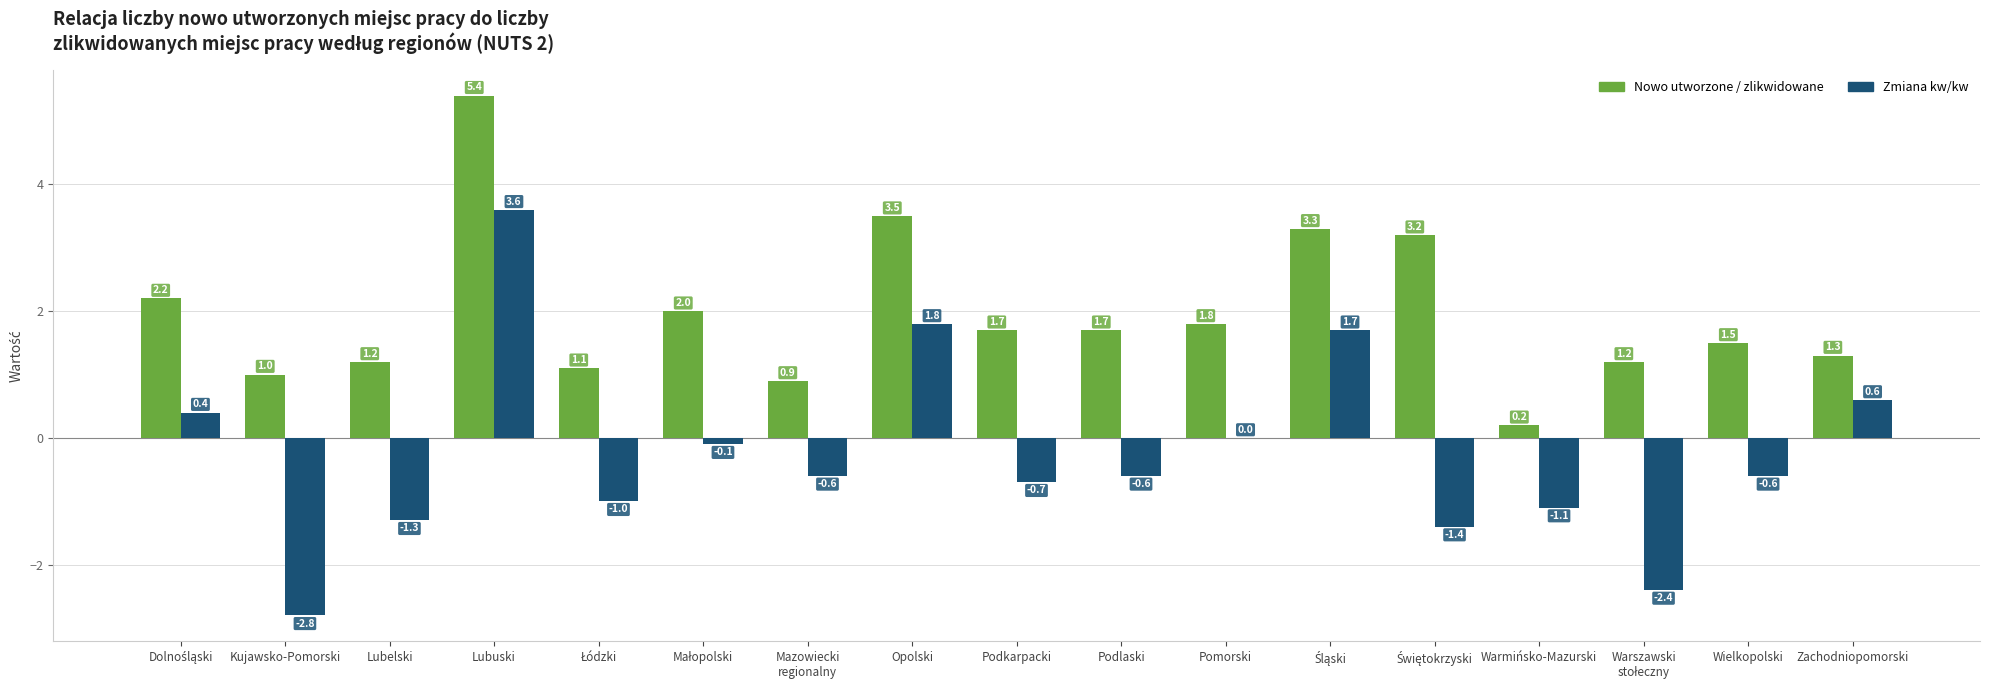

How many data points does each series have?

17